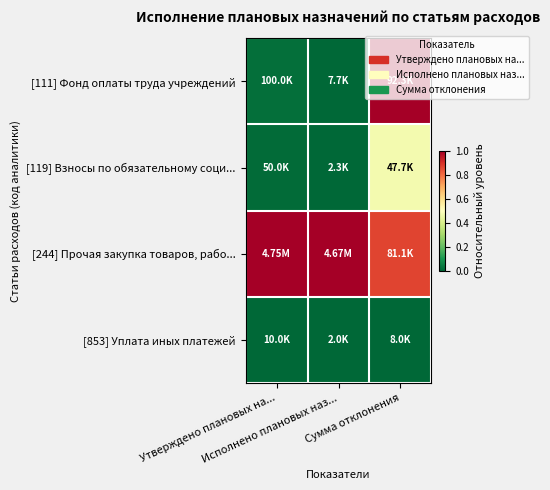

How many distinct data groups are displayed?

4